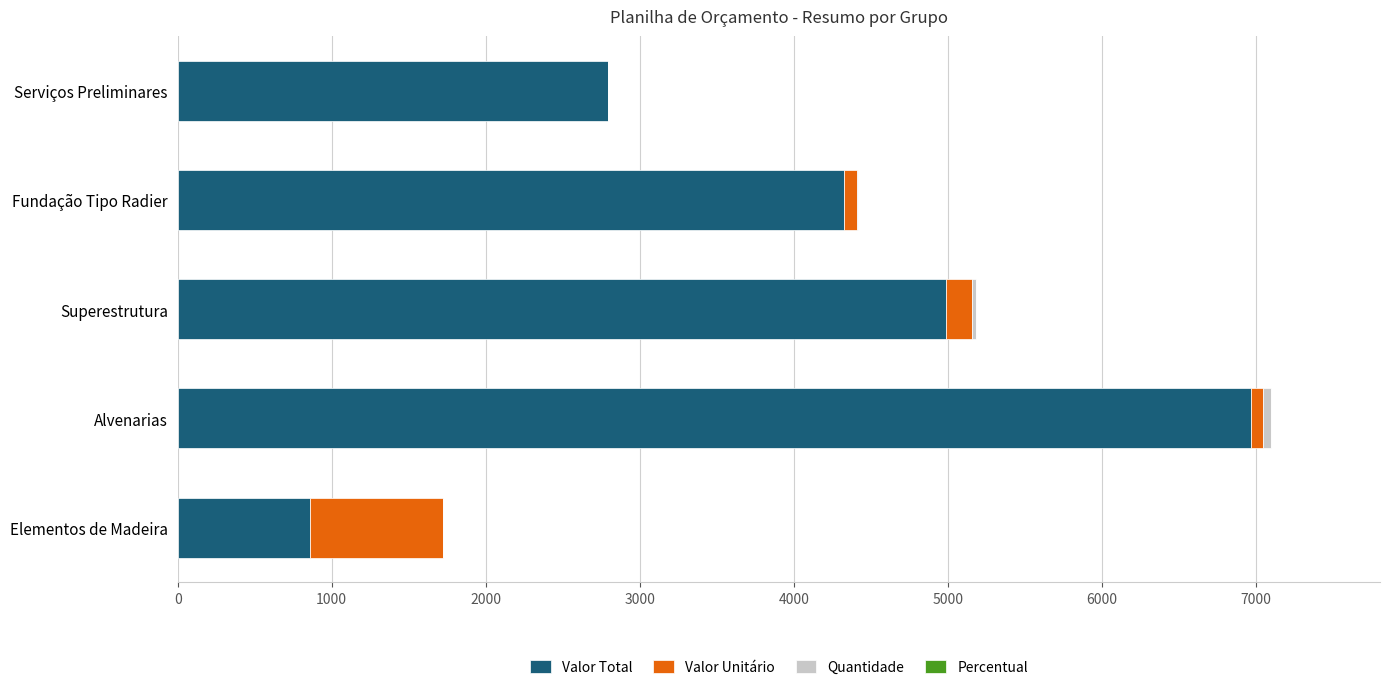

Which category has the highest value in the Valor Total series?

Alvenarias